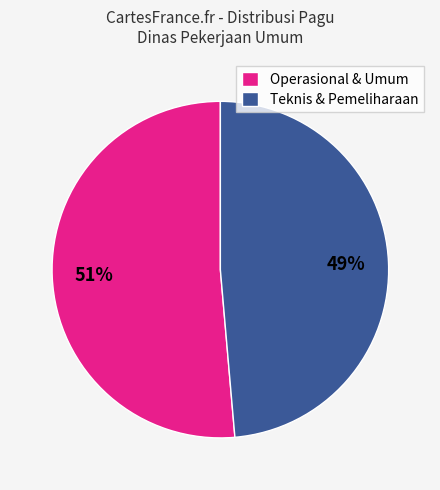

Is it true that Teknis & Pemeliharaan is 49% of the pie?

True